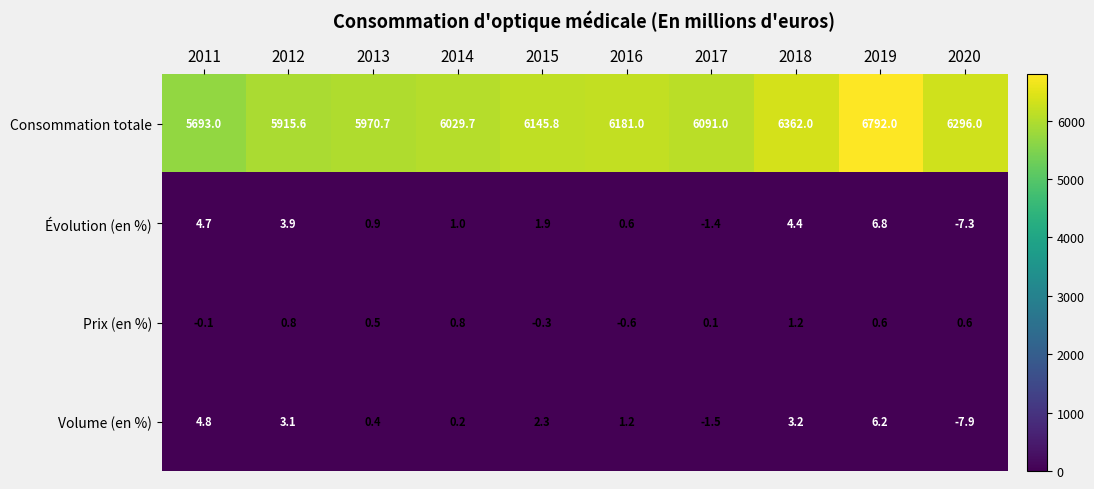

Which series has the largest total across all categories?

Consommation totale